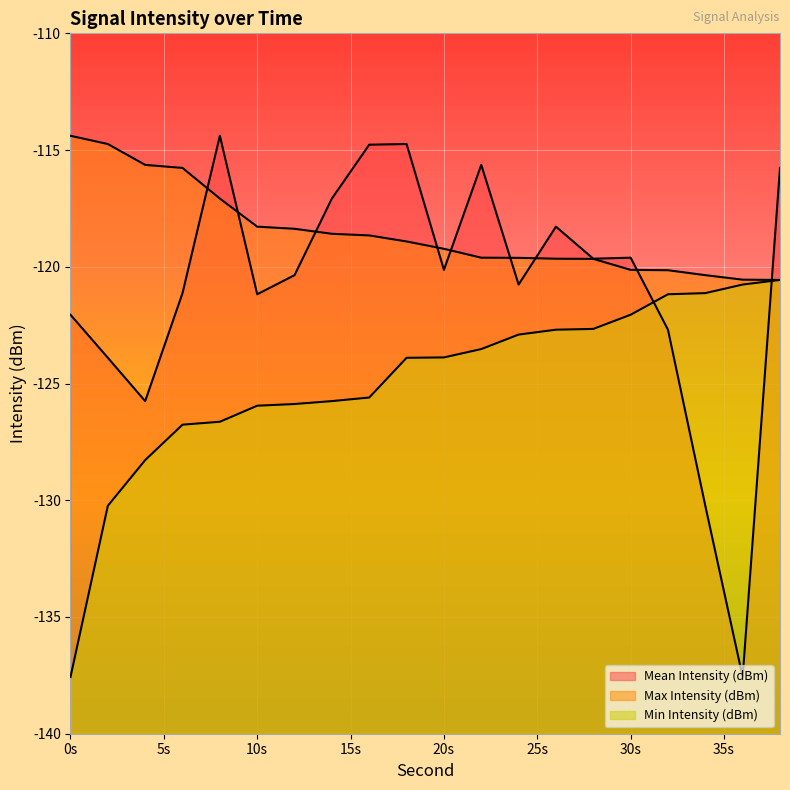

What is the value of the Min Intensity (dBm) point at the 1st from the left?

-137.6